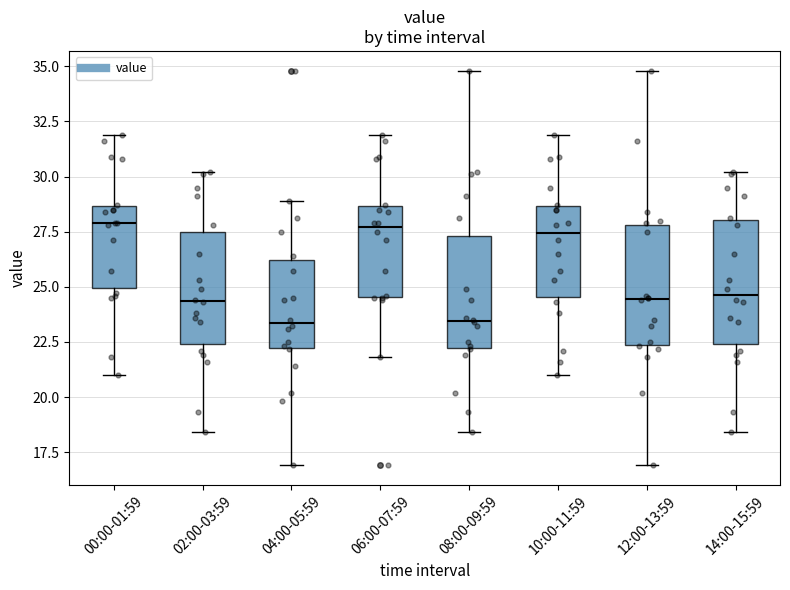

Reading left to right, transcribe this box plot: for each box, give where its median line is, the range the box spans, and where its two whiskers end, as read against the y-axis. The values are not printed on the chart, so give them approximately, as read against the axis.

00:00-01:59: median 28.0, box 25.0 to 28.5, whiskers 21.0 to 32.0
02:00-03:59: median 24.5, box 22.5 to 27.5, whiskers 18.5 to 30.0
04:00-05:59: median 23.5, box 22.0 to 26.0, whiskers 17.0 to 29.0
06:00-07:59: median 27.5, box 24.5 to 28.5, whiskers 22.0 to 32.0
08:00-09:59: median 23.5, box 22.0 to 27.5, whiskers 18.5 to 35.0
10:00-11:59: median 27.5, box 24.5 to 28.5, whiskers 21.0 to 32.0
12:00-13:59: median 24.5, box 22.5 to 28.0, whiskers 17.0 to 35.0
14:00-15:59: median 24.5, box 22.5 to 28.0, whiskers 18.5 to 30.0